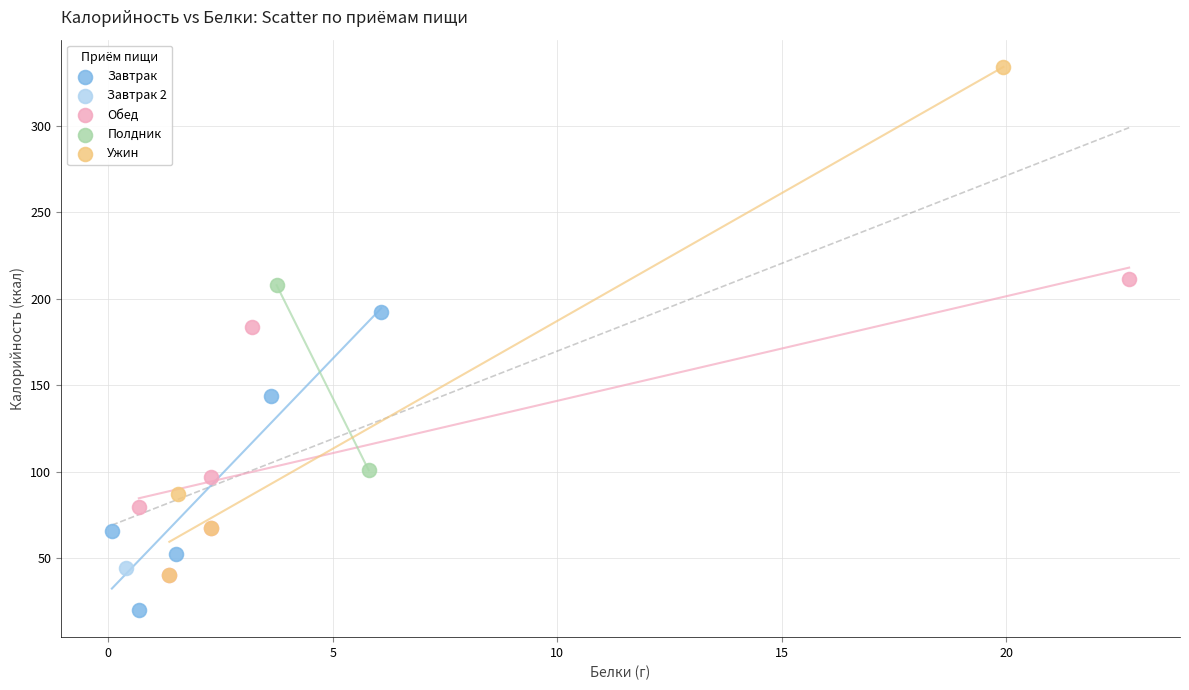

What are all the series names shown in the legend?

Завтрак, Завтрак 2, Обед, Полдник, Ужин